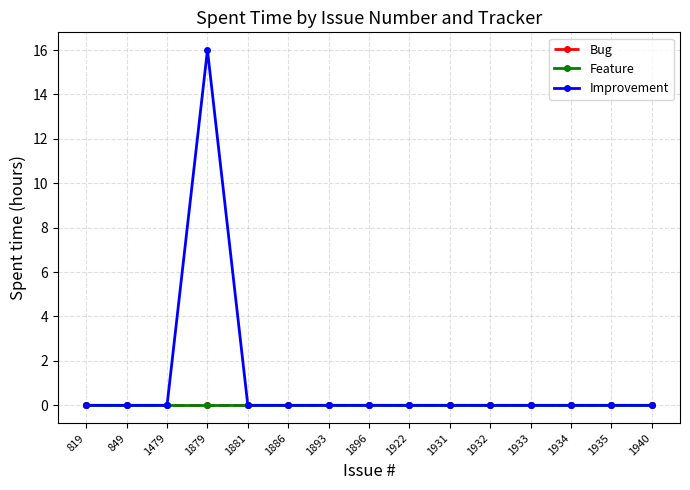

Does the chart have visible grid lines?

Yes